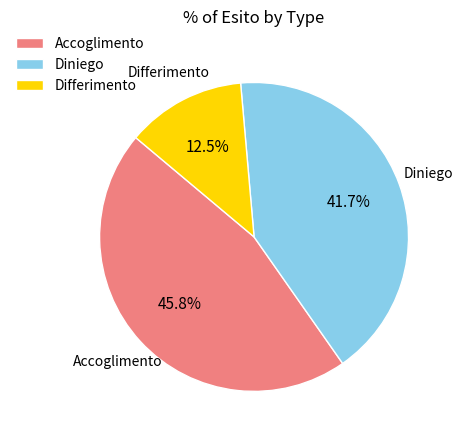

What is the largest slice in the pie chart?

Accoglimento